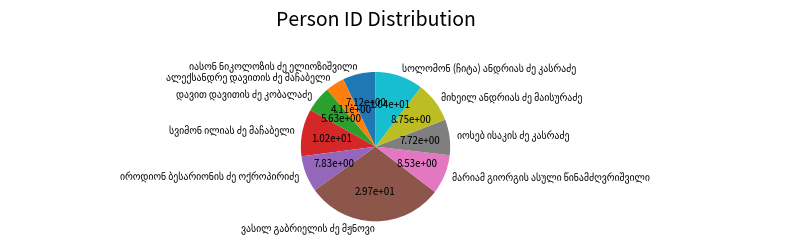

Is there a majority slice in this chart?

No